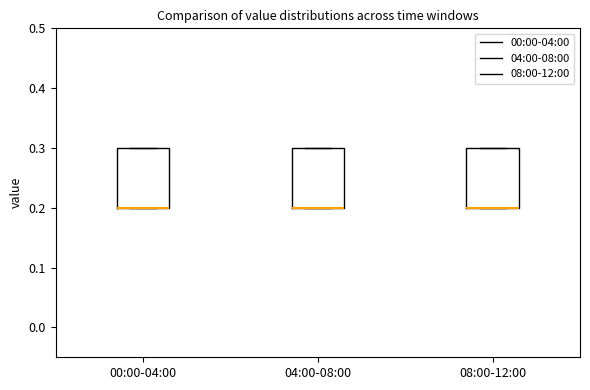

Reading left to right, transcribe this box plot: for each box, give where its median line is, the range the box spans, and where its two whiskers end, as read against the y-axis. The values are not printed on the chart, so give them approximately, as read against the axis.

00:00-04:00: median 0.2 (drawn on the box's lower edge), box 0.2 to 0.3, whiskers 0.2 to 0.3
04:00-08:00: median 0.2 (drawn on the box's lower edge), box 0.2 to 0.3, whiskers 0.2 to 0.3
08:00-12:00: median 0.2 (drawn on the box's lower edge), box 0.2 to 0.3, whiskers 0.2 to 0.3